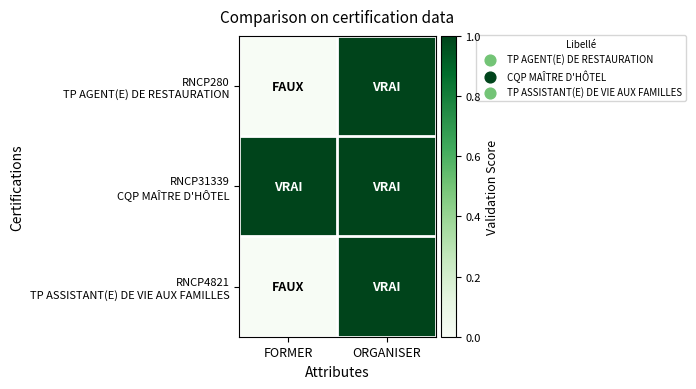

Which series has the widest spread of values?

RNCP280 TP AGENT(E) DE RESTAURATION